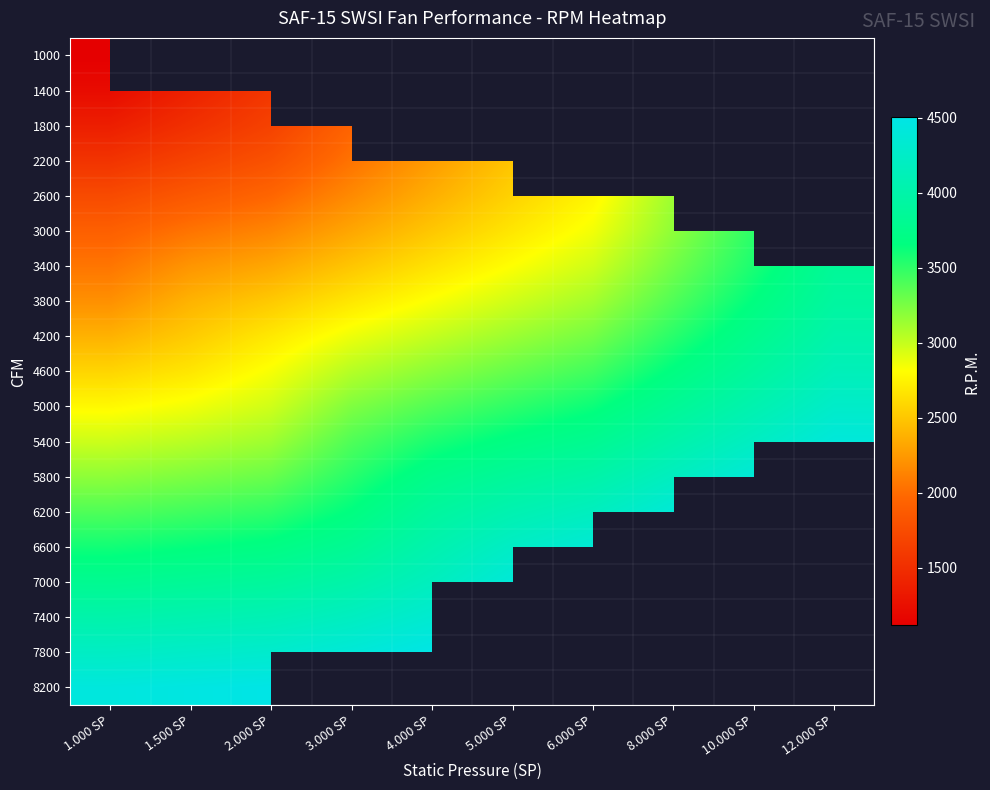

At which label does 6200 reach its minimum?

1.000 SP